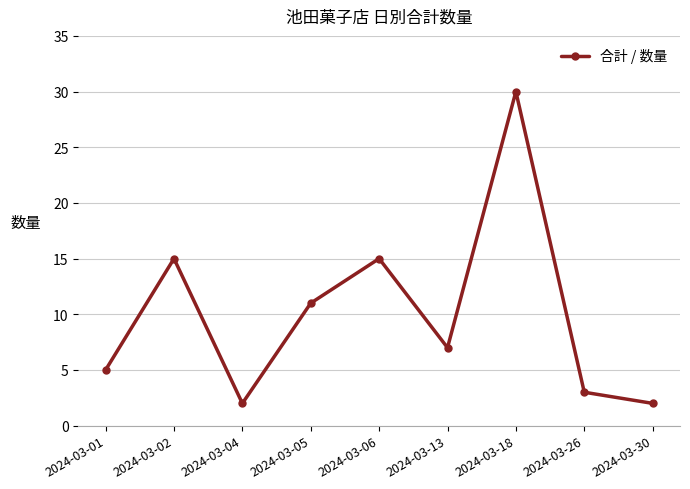

Does the chart display data point markers on the line(s)?

Yes